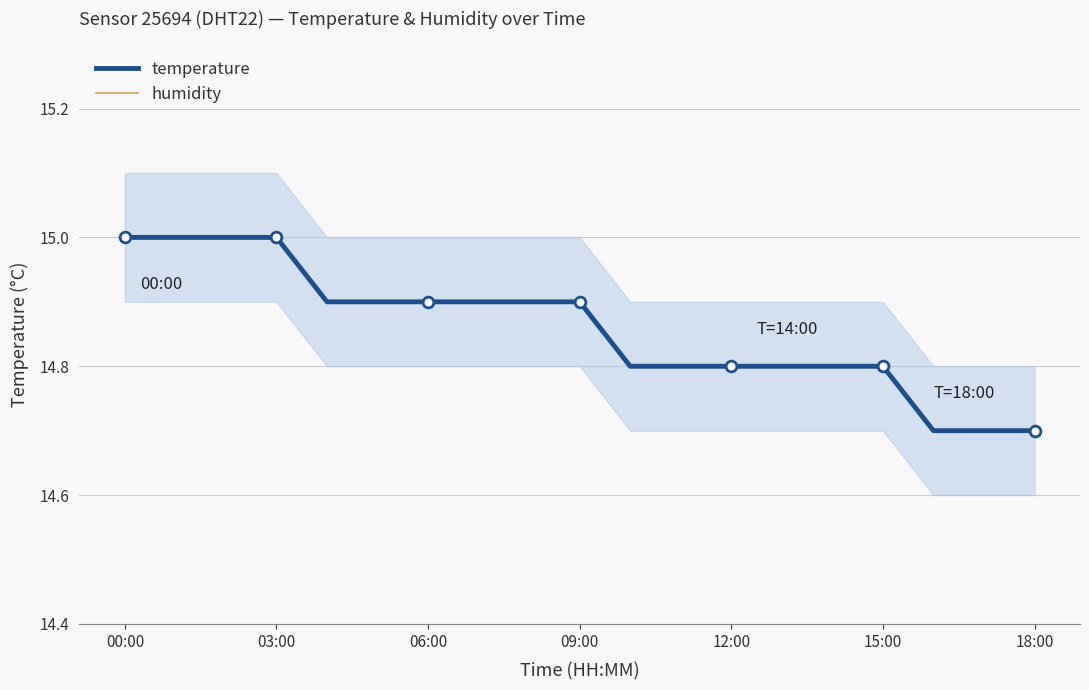

Which series contains the highest Y value?

humidity